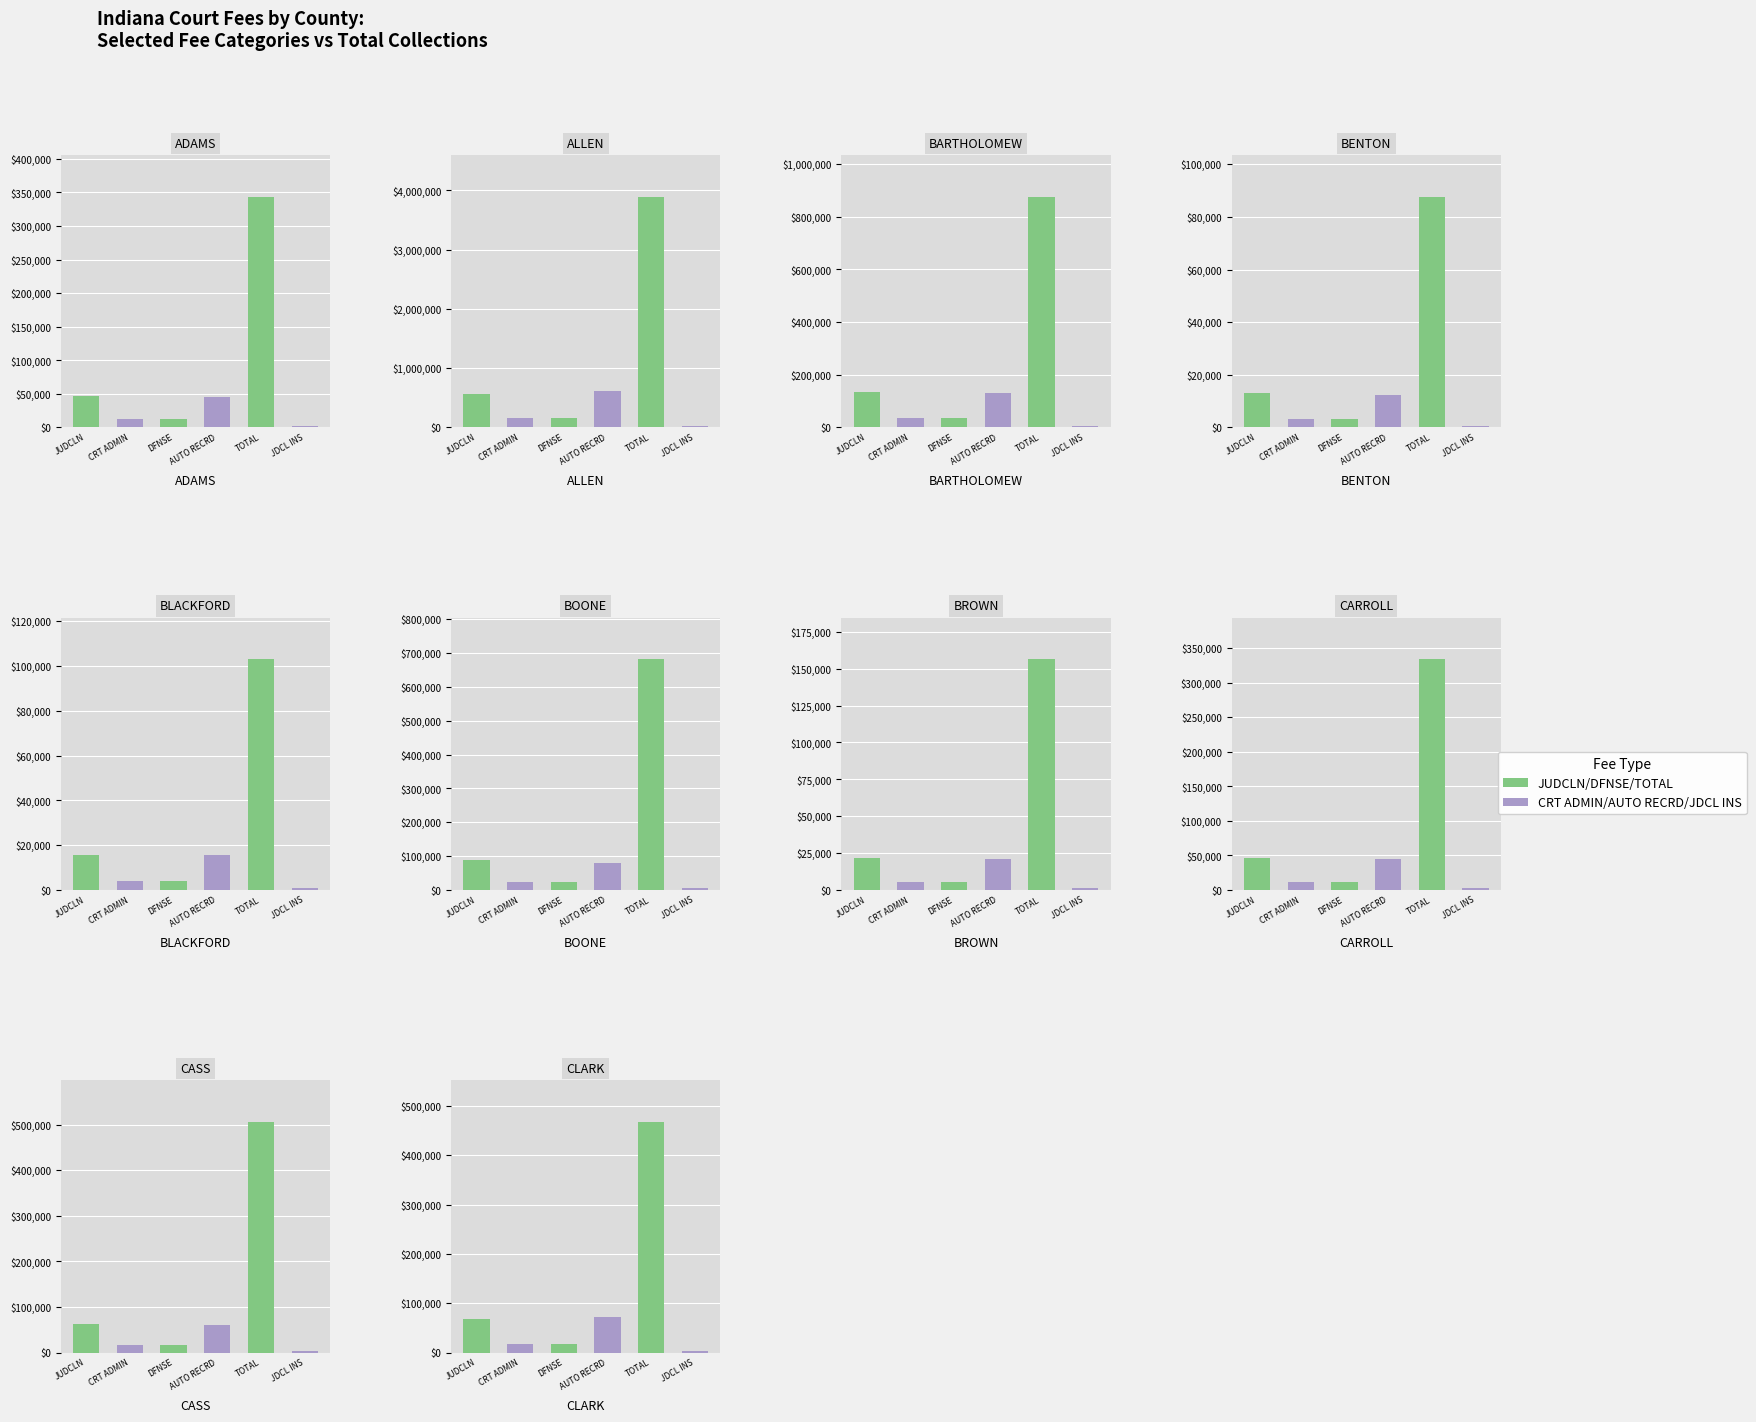

Between 8 and 6, which is larger?

8